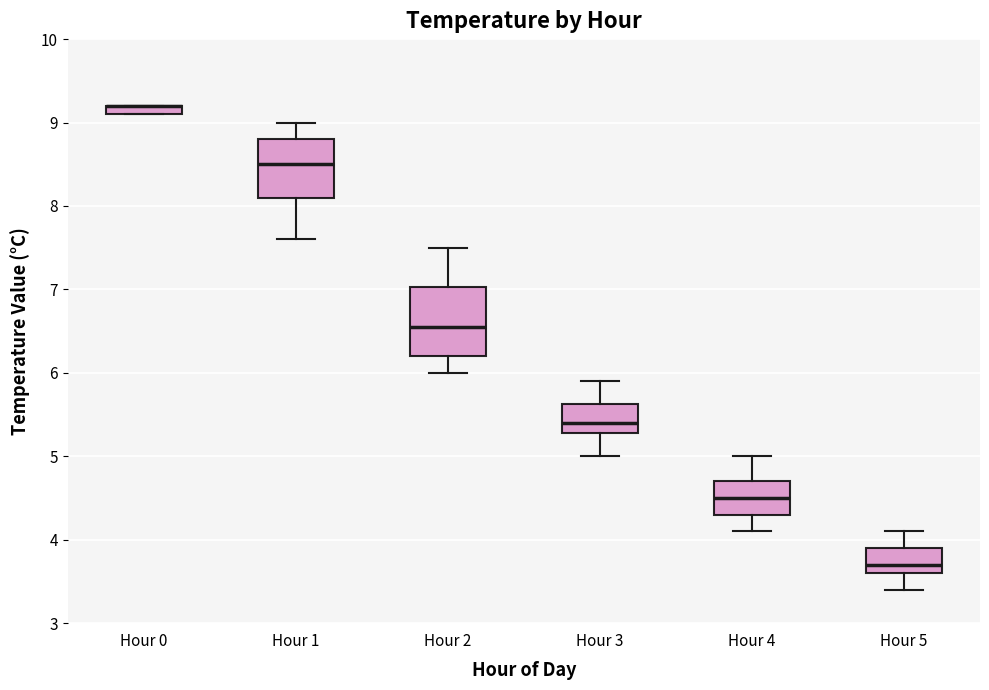

Which box is the tallest, from its lower edge to its upper edge?

Hour 2